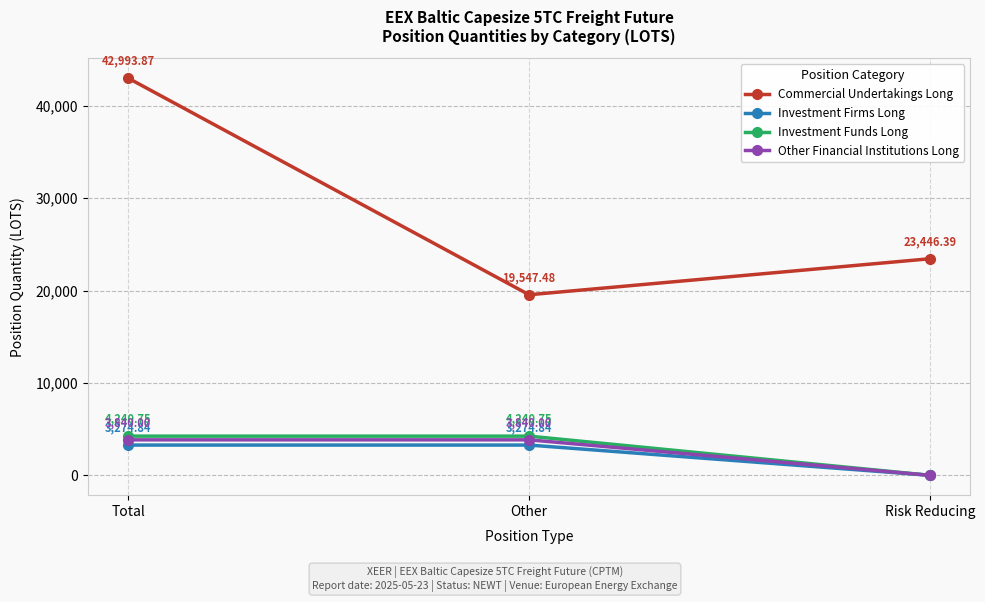

Which category has the lowest value in the Other Financial Institutions Long series?

Risk Reducing